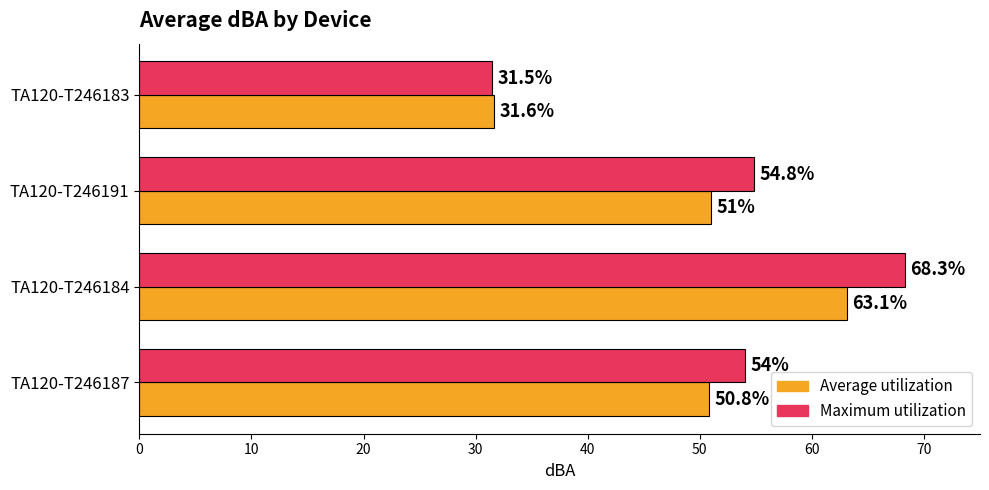

What is the sum of all Average utilization values?

196.5